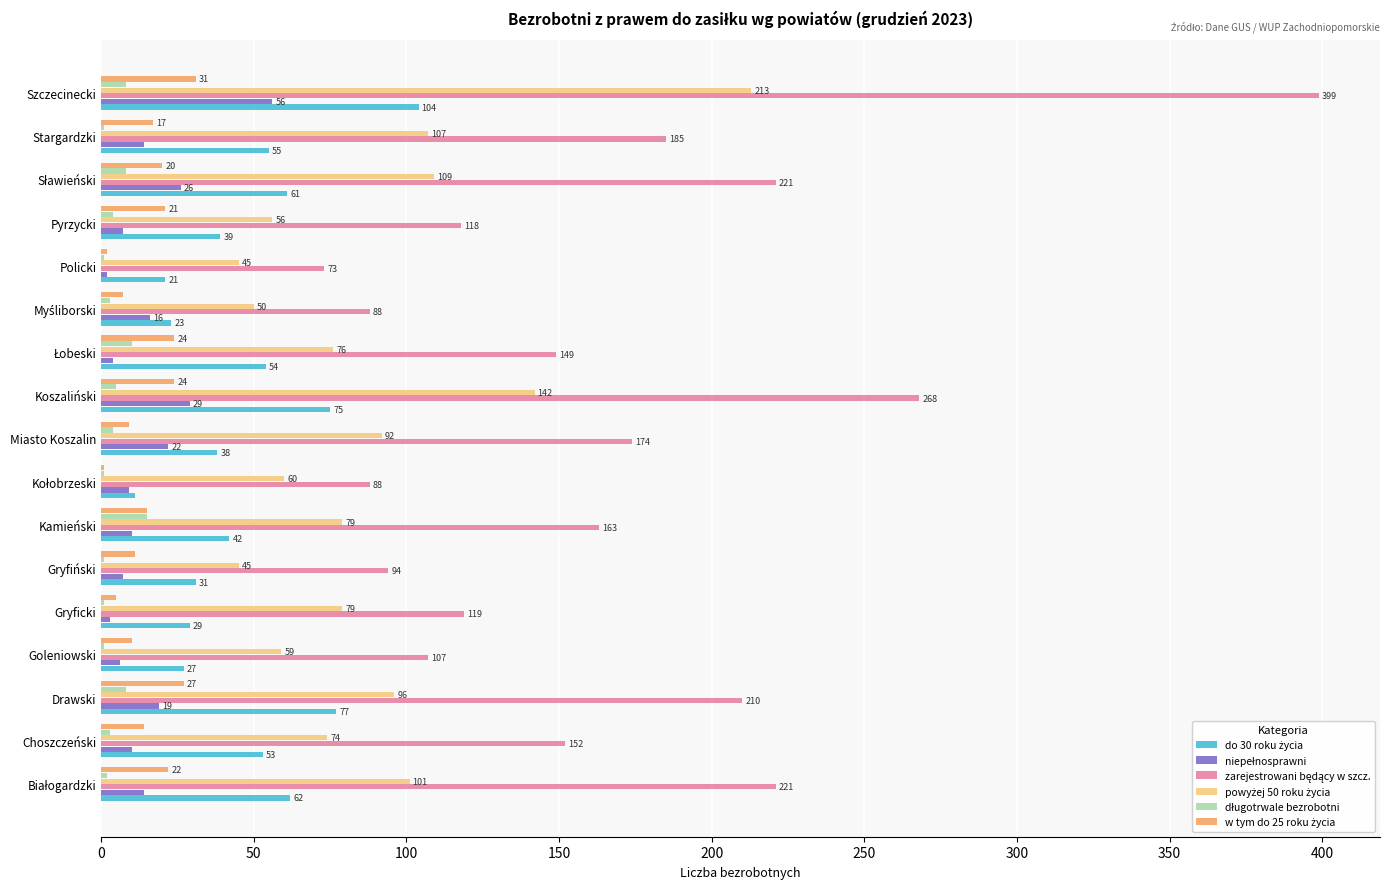

At which category is the sum across all series the highest?

Szczecinecki